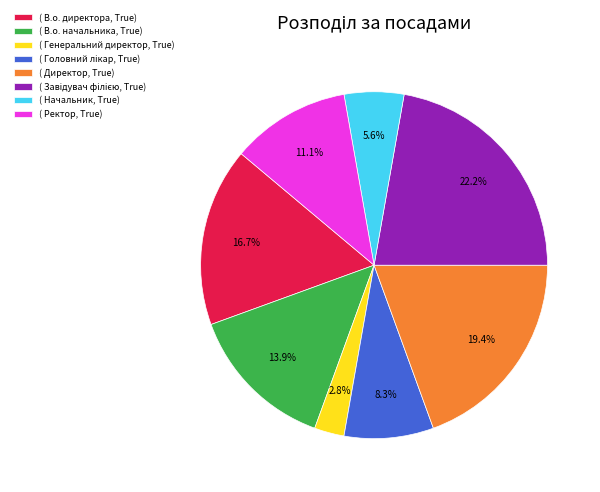

Do ( В.о. начальника, True) and ( Ректор, True) together represent more than half of the pie?

No